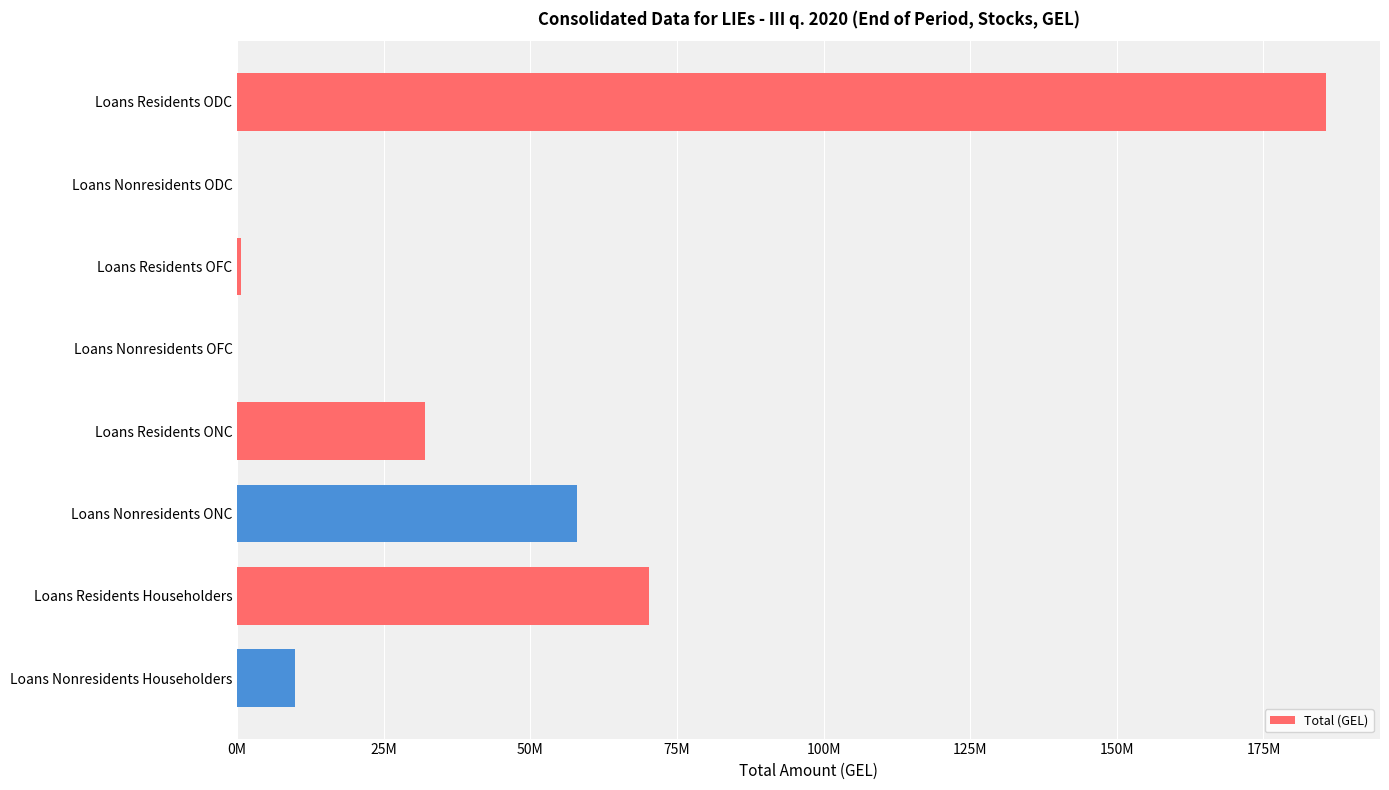

Which label corresponds to the largest value in the chart?

Loans Residents ODC